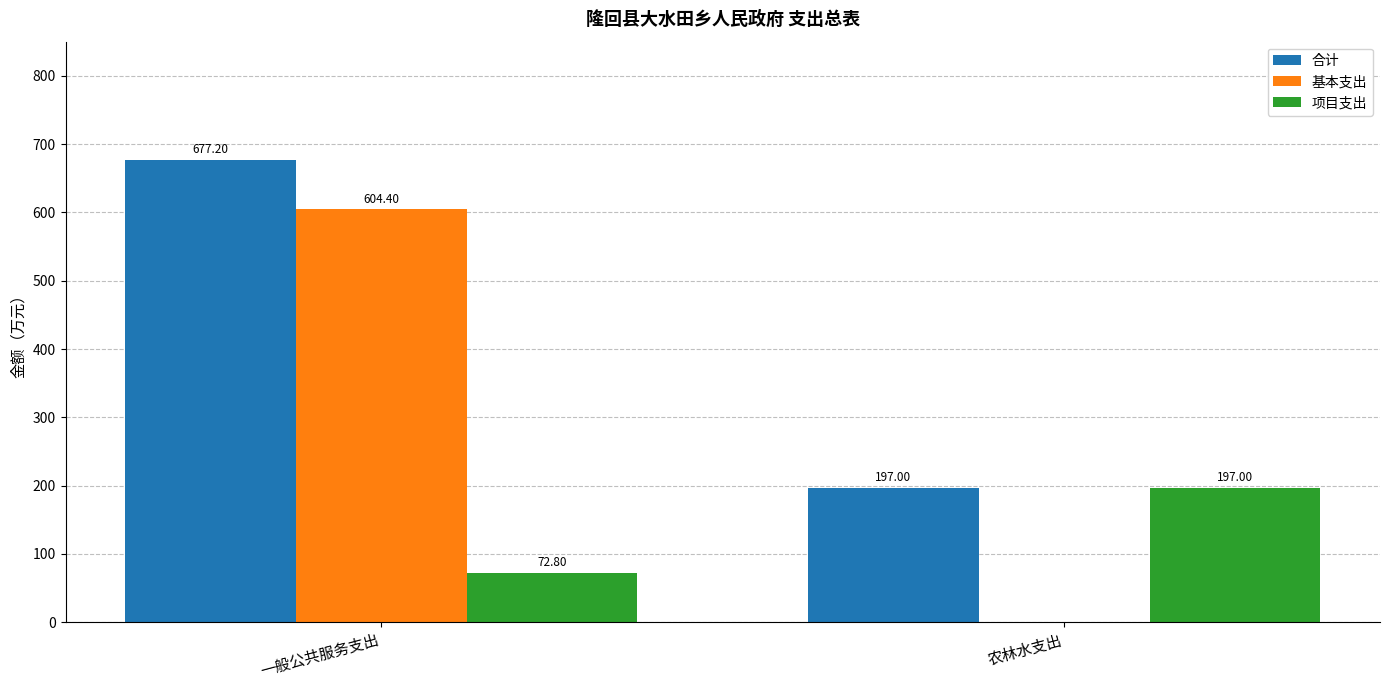

Is it true that 合计 equals 677.2 at 一般公共服务支出?

True